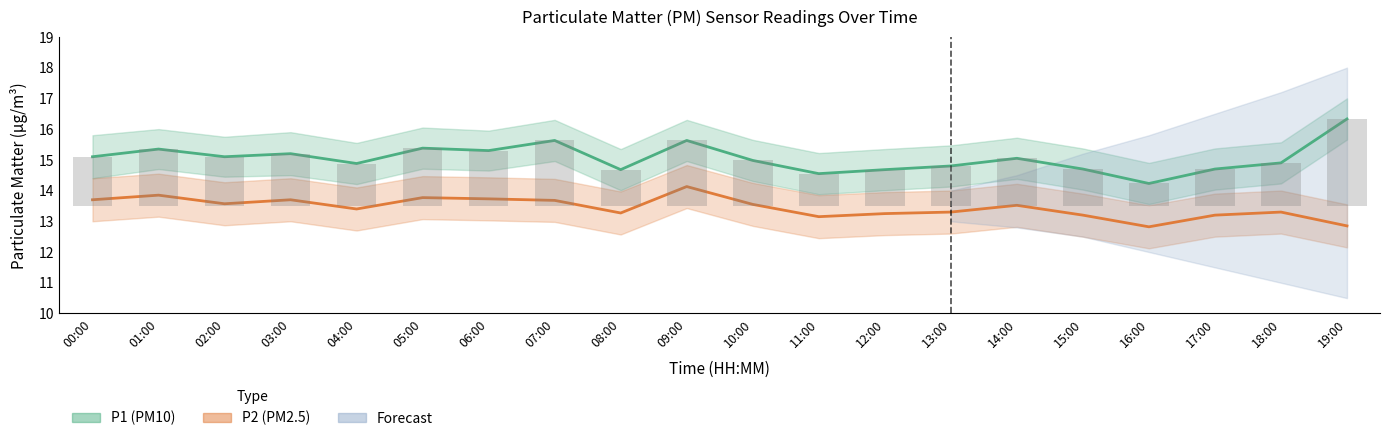

What is the maximum value for P2?

14.1